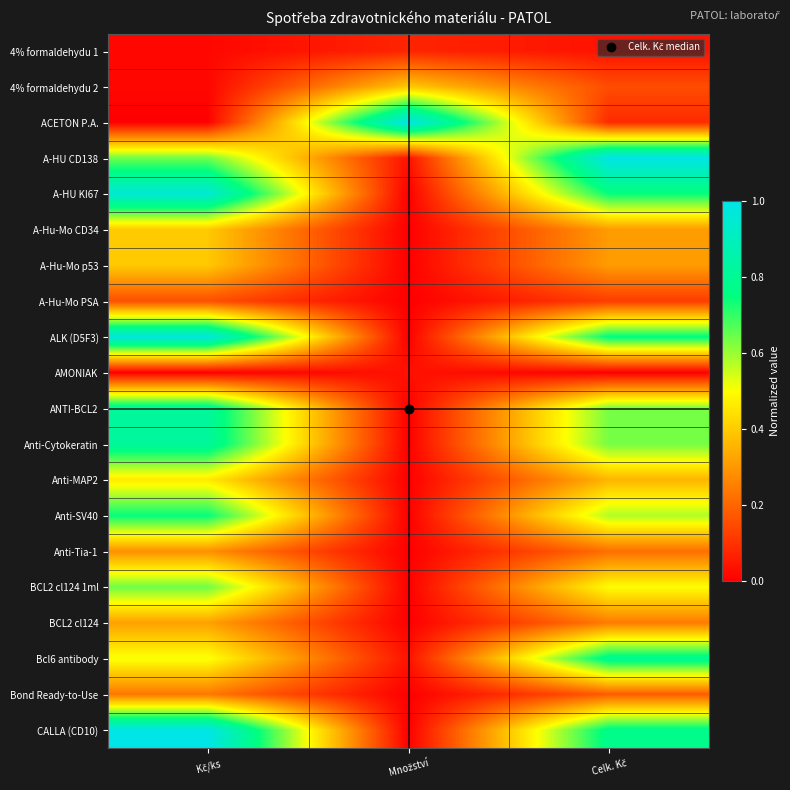

Reading left to right, list all the values displayed in this chart.

4% formaldehydu 1: Kč/ks=0.0	Množství=0.1	Celk. Kč=0.0
4% formaldehydu 2: Kč/ks=0.0	Množství=0.4	Celk. Kč=0.2
ACETON P.A.: Kč/ks=0.0	Množství=1.0	Celk. Kč=0.1
A-HU CD138: Kč/ks=0.6	Množství=0.0	Celk. Kč=1.0
A-HU KI67: Kč/ks=1.0	Množství=0.0	Celk. Kč=0.7
A-Hu-Mo CD34: Kč/ks=0.4	Množství=0.0	Celk. Kč=0.3
A-Hu-Mo p53: Kč/ks=0.4	Množství=0.0	Celk. Kč=0.3
A-Hu-Mo PSA: Kč/ks=0.2	Množství=0.0	Celk. Kč=0.1
ALK (D5F3): Kč/ks=1.0	Množství=0.0	Celk. Kč=0.8
AMONIAK: Kč/ks=0.0	Množství=0.0	Celk. Kč=0.0
ANTI-BCL2: Kč/ks=0.8	Množství=0.0	Celk. Kč=0.6
Anti-Cytokeratin: Kč/ks=0.8	Množství=0.0	Celk. Kč=0.6
Anti-MAP2: Kč/ks=0.5	Množství=0.0	Celk. Kč=0.4
Anti-SV40: Kč/ks=0.7	Množství=0.0	Celk. Kč=0.6
Anti-Tia-1: Kč/ks=0.3	Množství=0.0	Celk. Kč=0.2
BCL2 cl124 1ml: Kč/ks=0.6	Množství=0.0	Celk. Kč=0.5
BCL2 cl124: Kč/ks=0.3	Množství=0.0	Celk. Kč=0.2
Bcl6 antibody: Kč/ks=0.5	Množství=0.0	Celk. Kč=0.8
Bond Ready-to-Use: Kč/ks=0.2	Množství=0.0	Celk. Kč=0.2
CALLA (CD10): Kč/ks=1.0	Množství=0.0	Celk. Kč=0.8